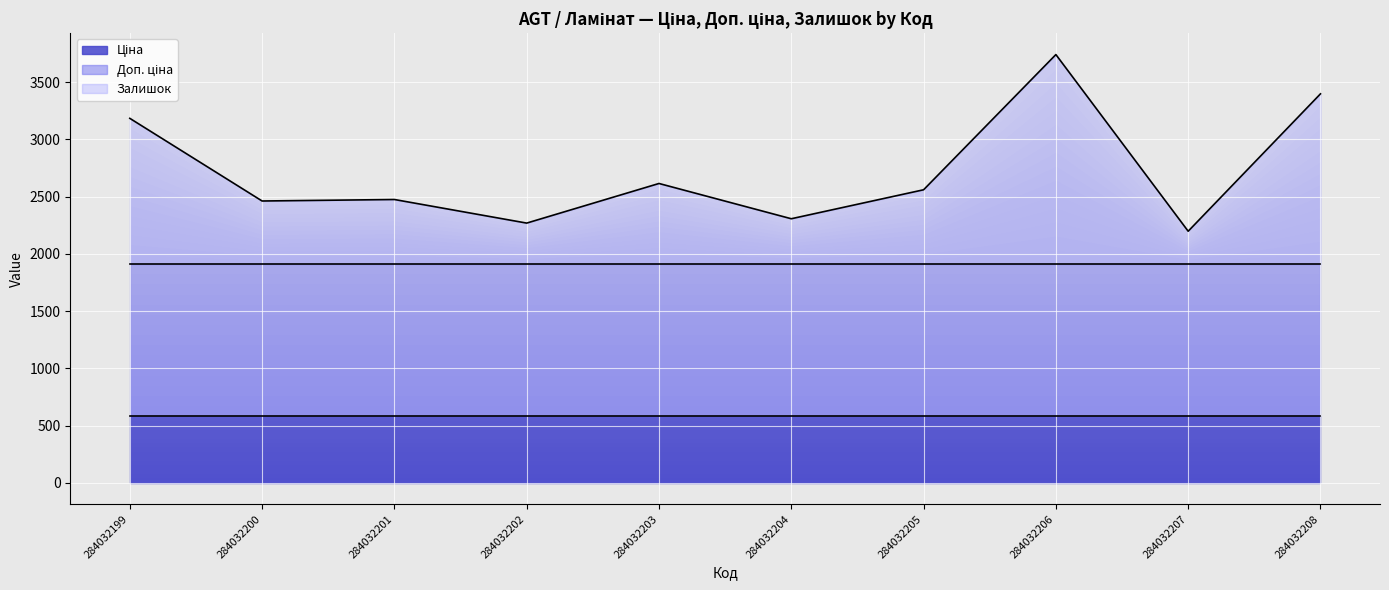

What is the difference between the Залишок (line) values at 284032205 and 284032199?

624.0